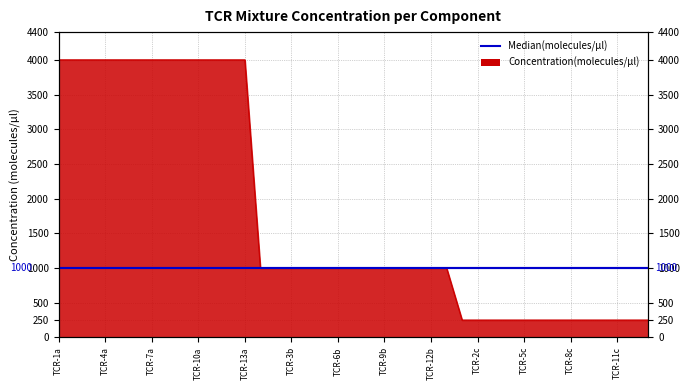

What is the sum of the values at TCR-13c and TCR-6b?

1250